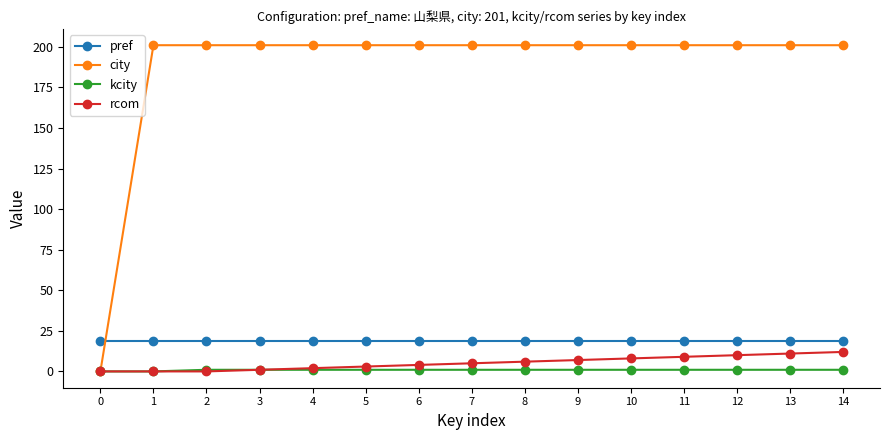

What value does the pref series have at 13?

19